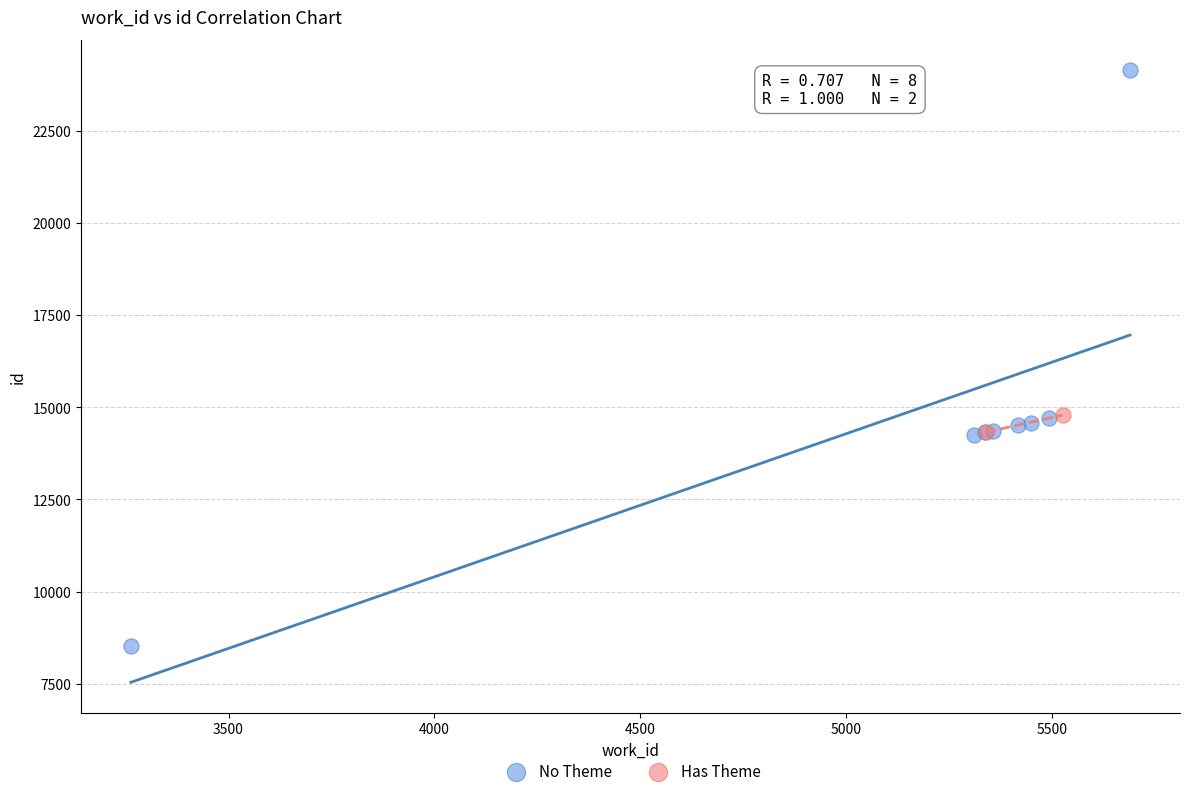

What are all the series names shown in the legend?

No Theme, Has Theme